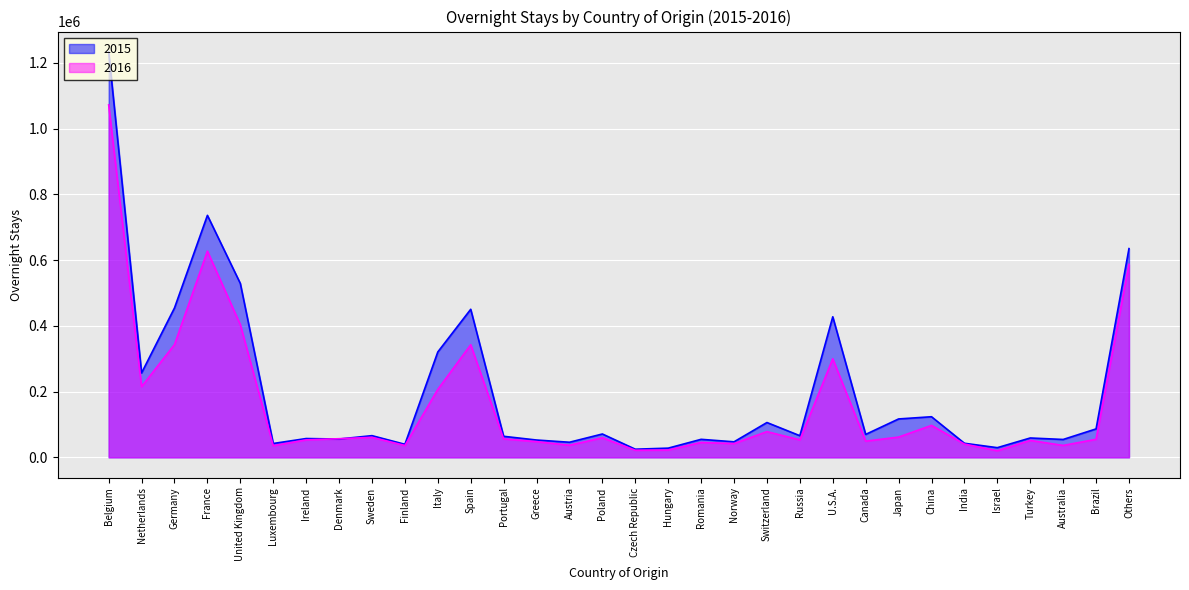

What is the label of the 29th point from the left?

Turkey